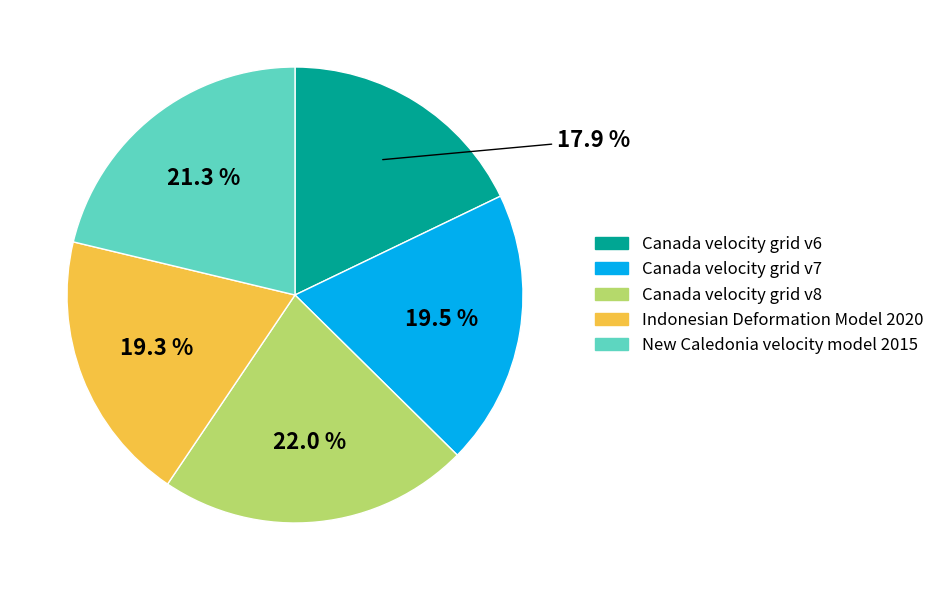

To the nearest percent, what is the average slice percentage?

20%